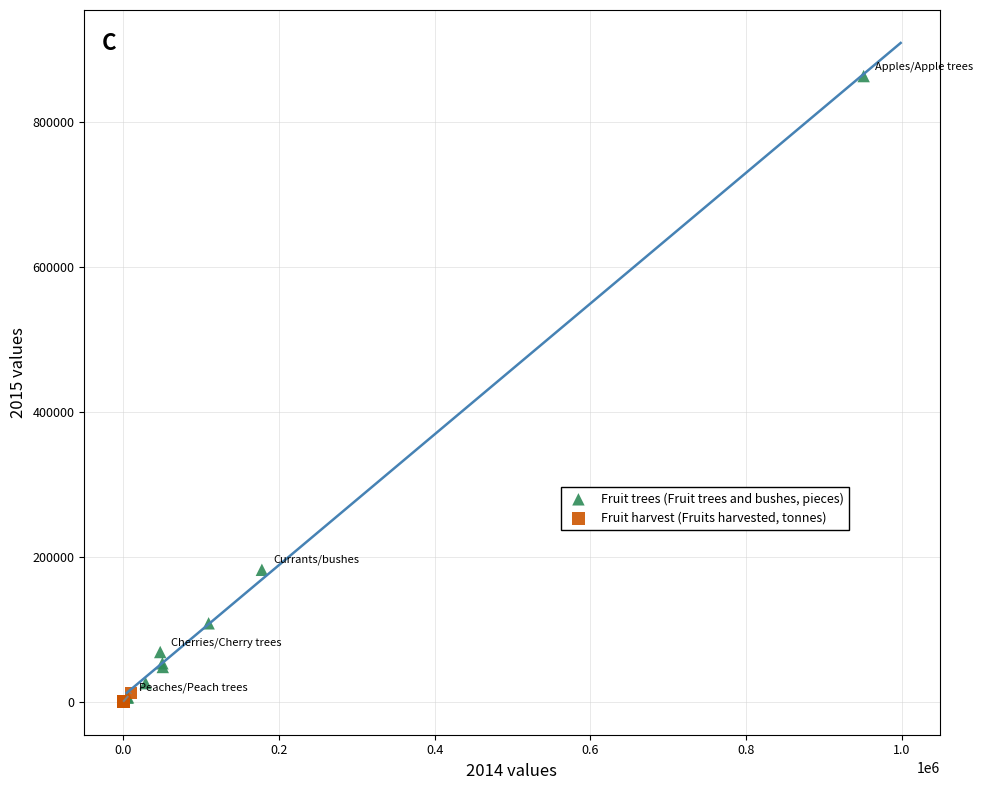

Which series has the largest Y range (max minus min)?

Fruit trees (Fruit trees and bushes, pieces)